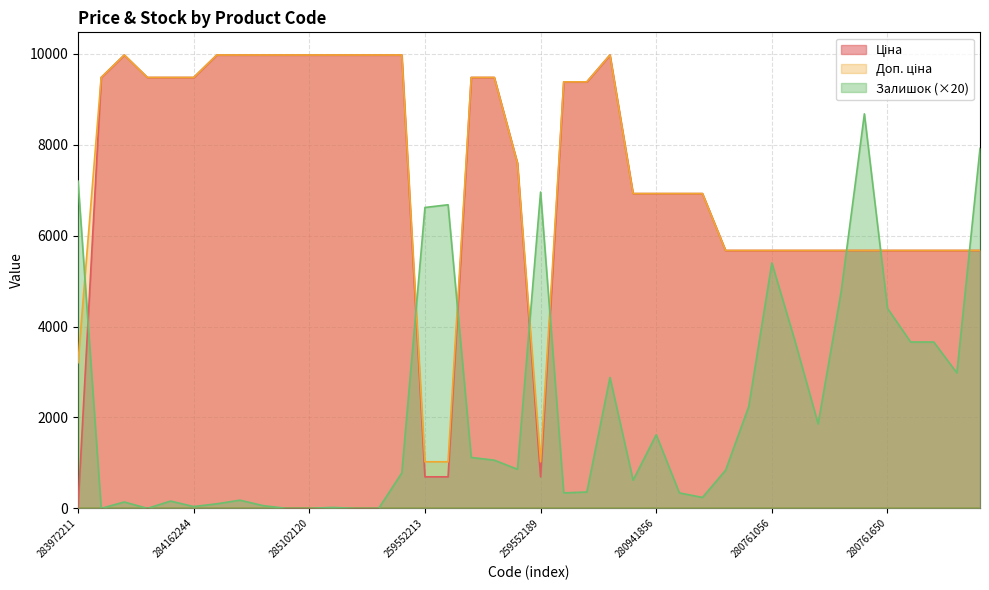

At which category is the sum across all series the highest?

272992170